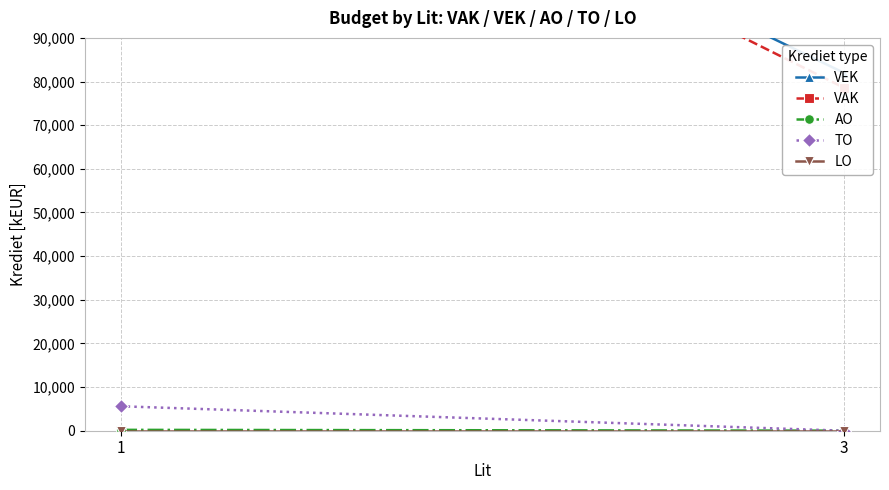

Rank the series by their maximum value, from lowest to highest.

LO, AO, TO, VAK, VEK